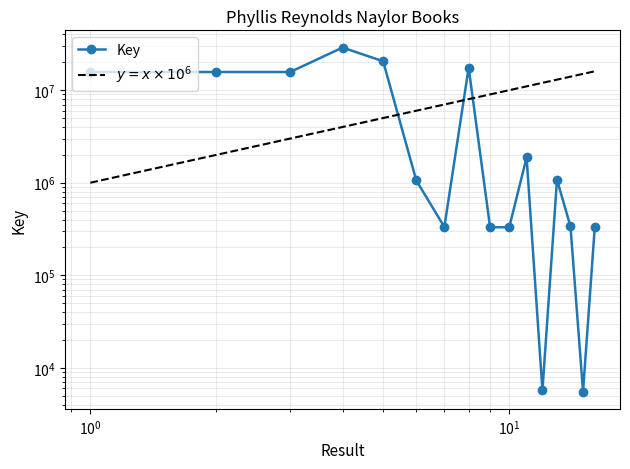

What is the change in value from 4 to 8?

-11389426